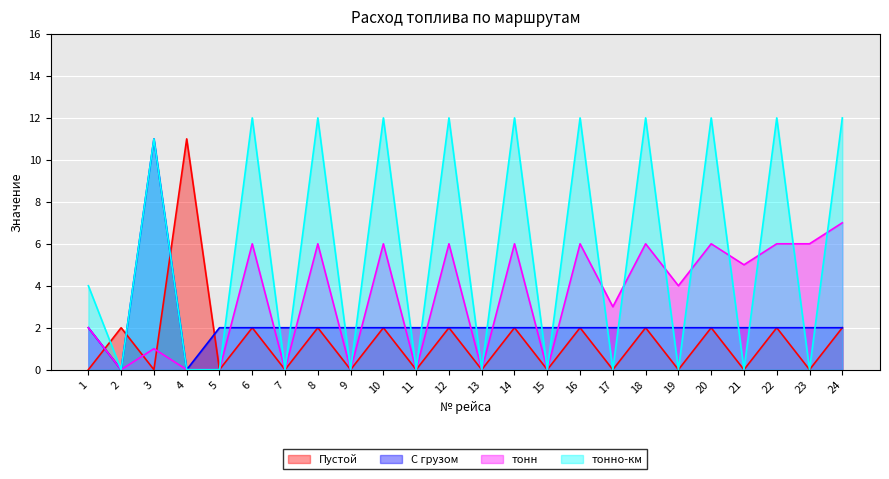

Does the chart display data point markers on the line(s)?

No